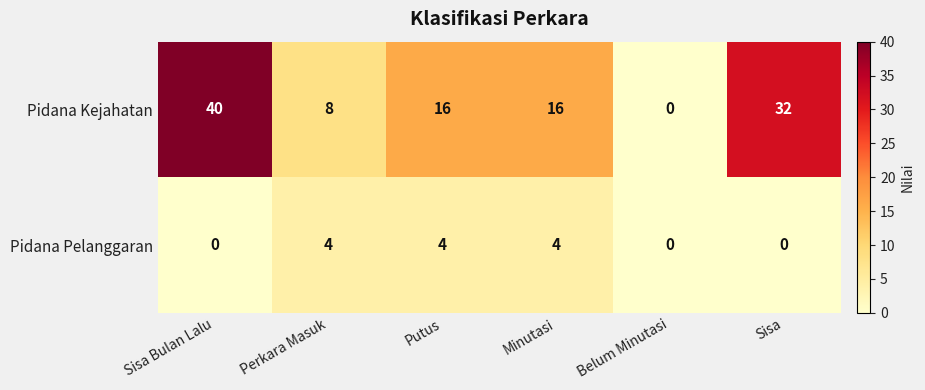

At which category is the sum across all series the highest?

Sisa Bulan Lalu